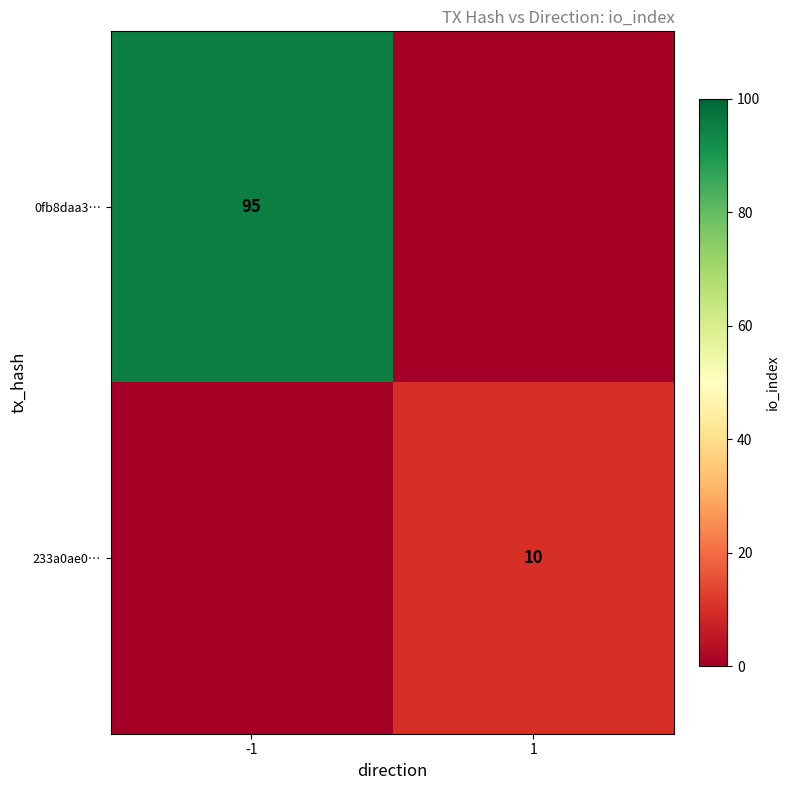

The 233a0ae0… series shows 10 at 1. True or false?

True